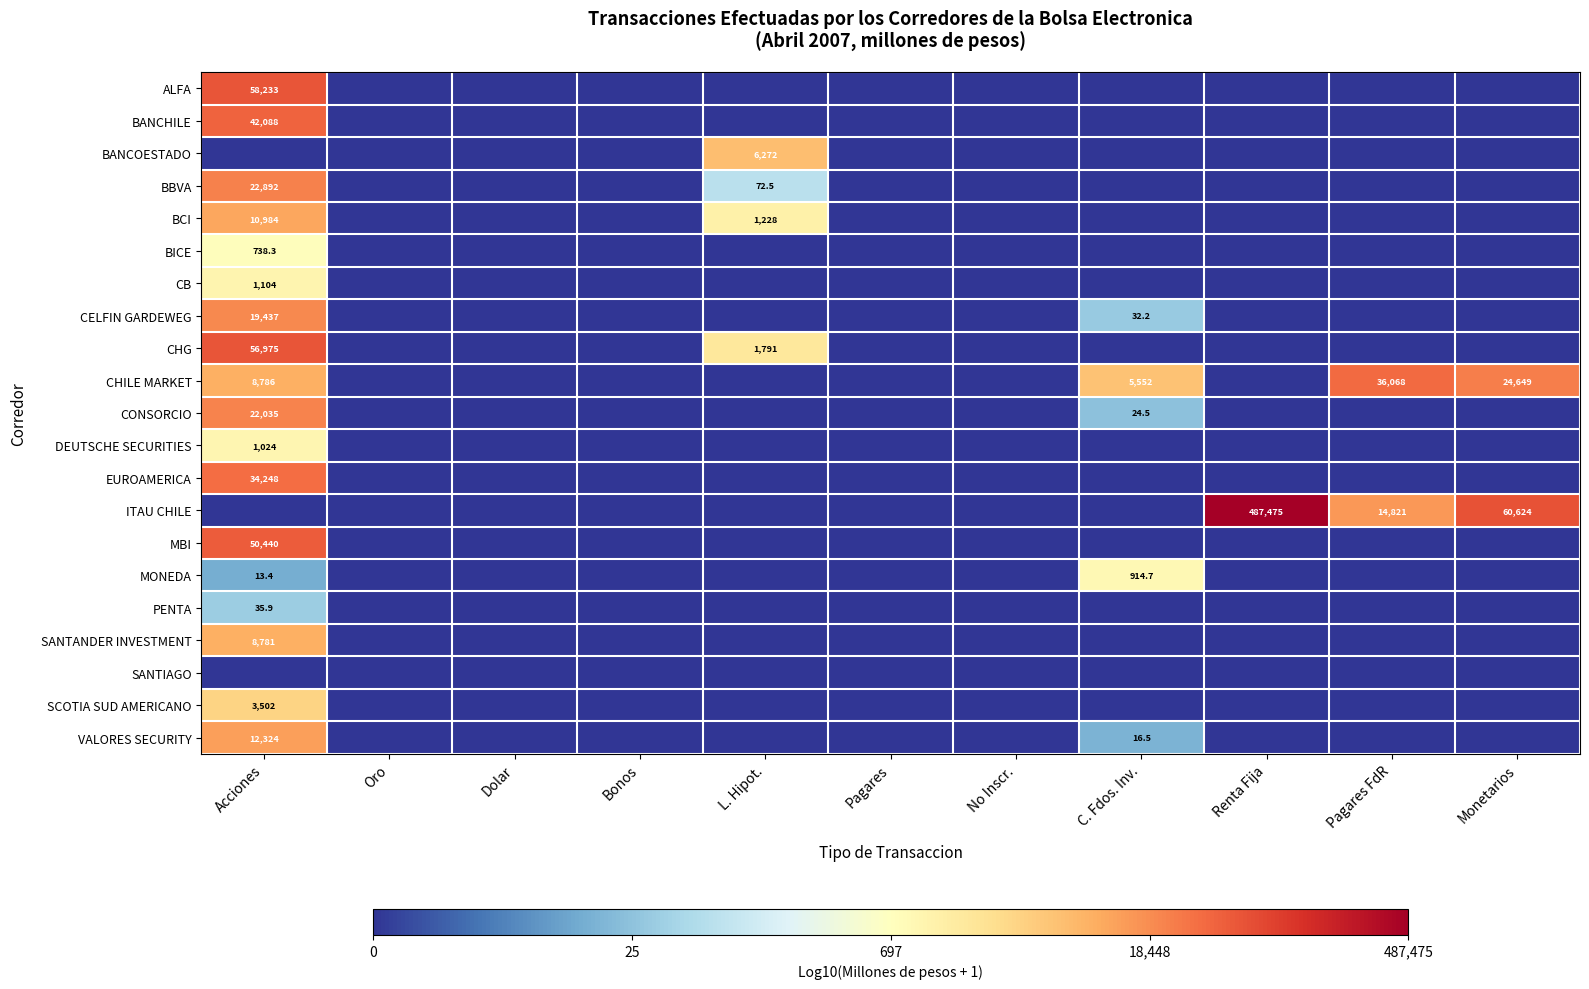

At how many categories does at least one series exceed 4?

4